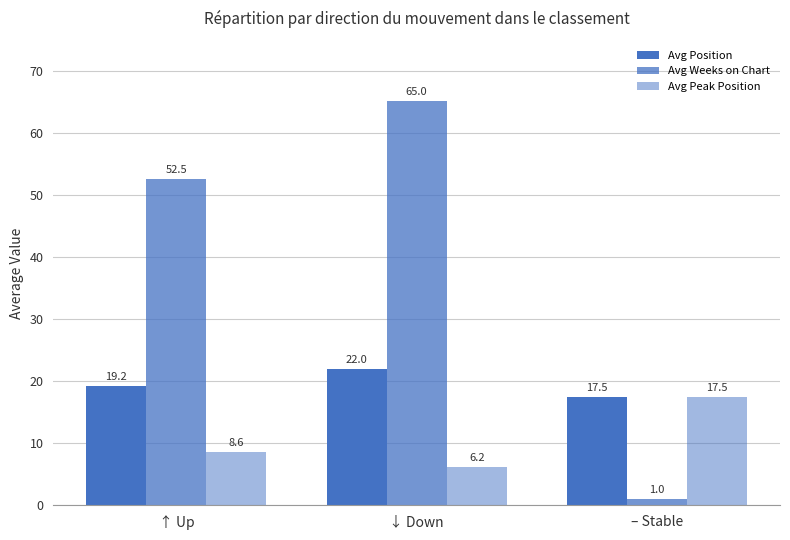

How many distinct data groups are displayed?

3